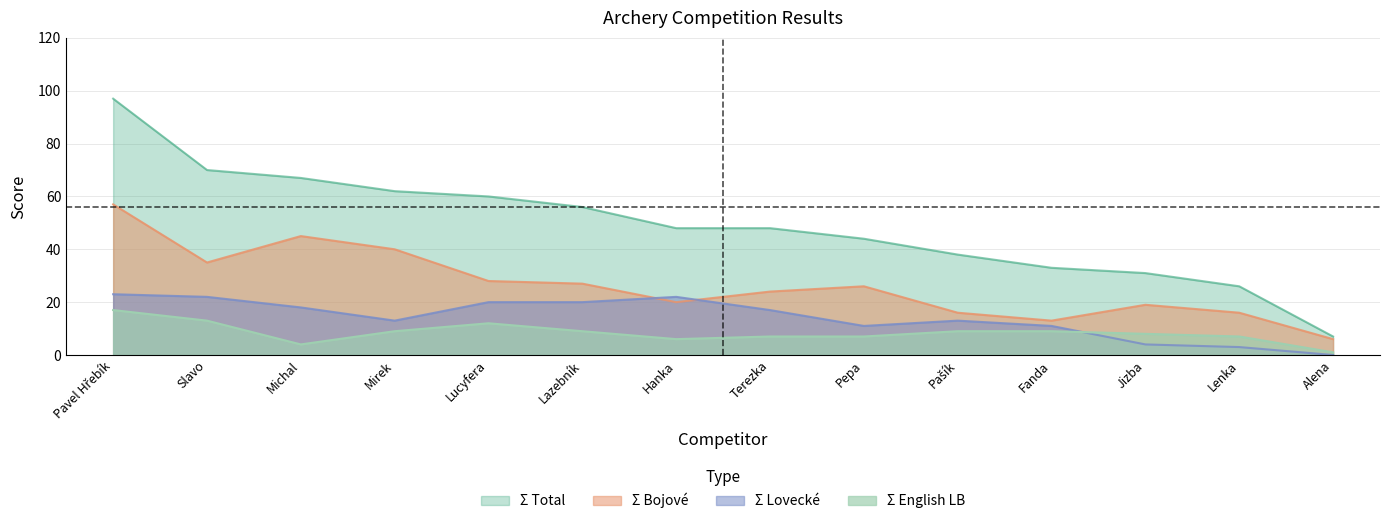

Which series has the widest spread of values?

Σ Total